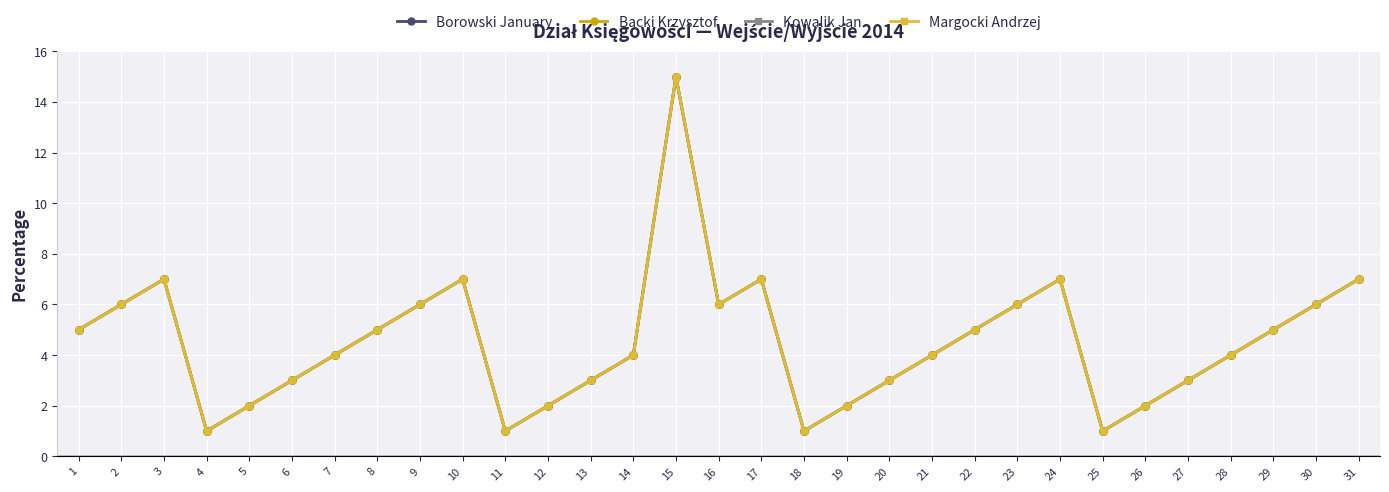

Does the chart have visible grid lines?

Yes